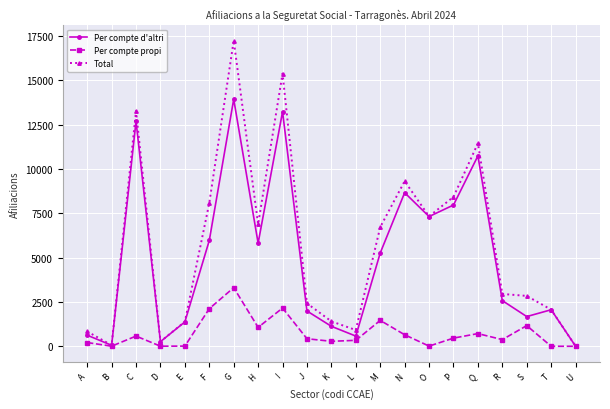

Is this an area chart (filled region under the line)?

No